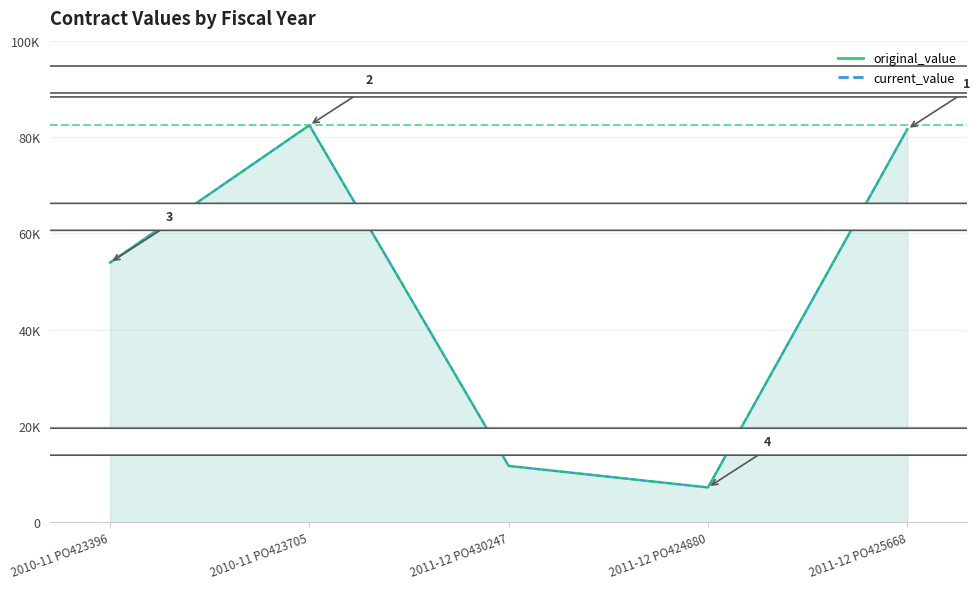

At which category does current_value reach its first local valley?

2011-12 PO424880